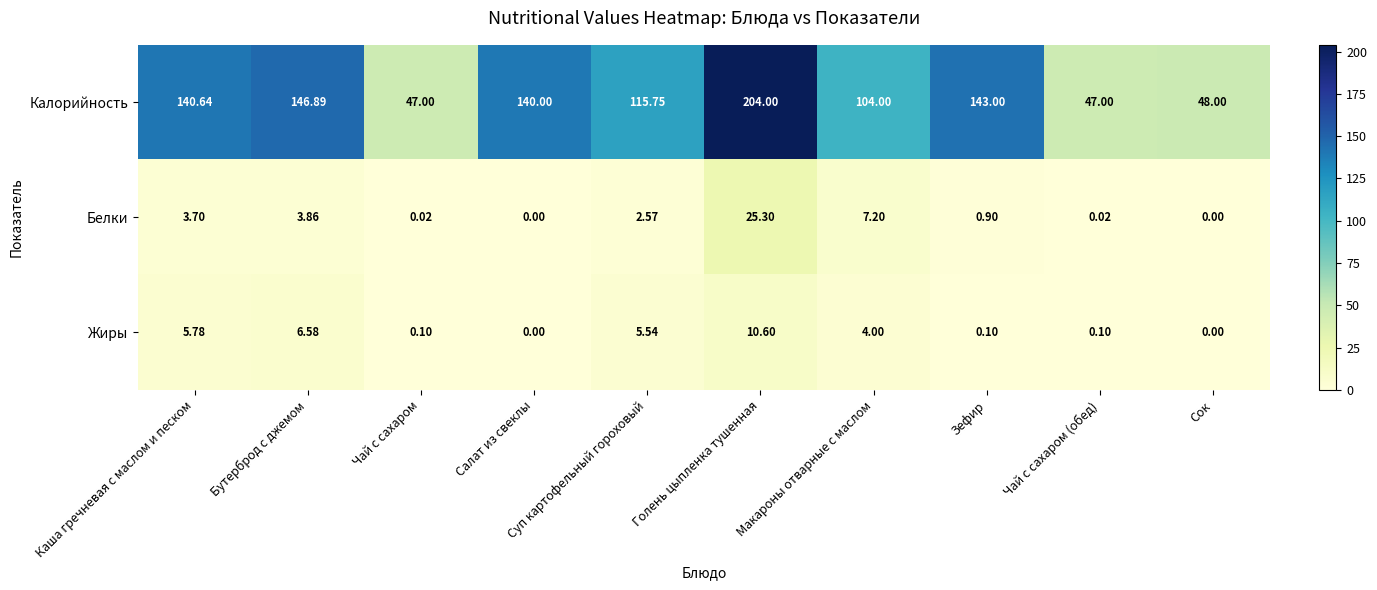

Which category has the highest value in the Белки series?

Голень цыпленка тушенная